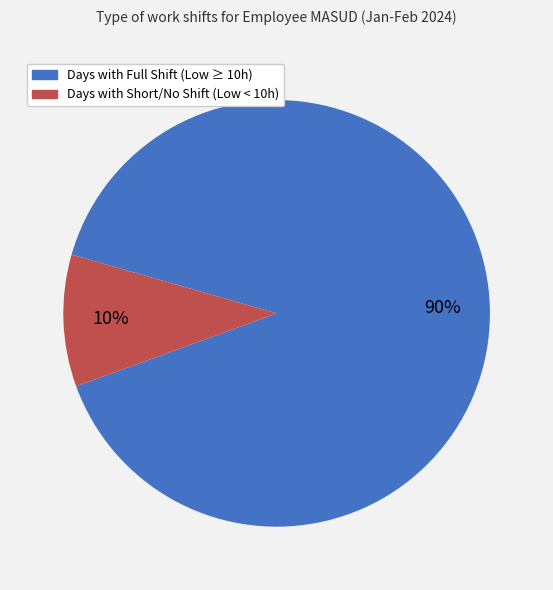

Is there any slice that represents more than half of the pie?

Yes